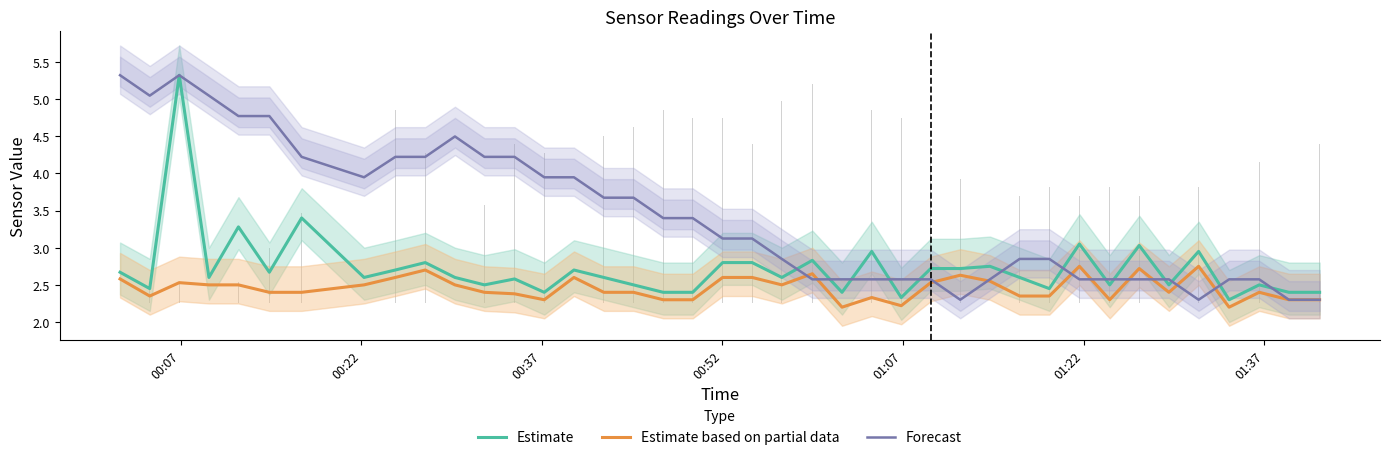

Which series has the largest total across all categories?

Forecast